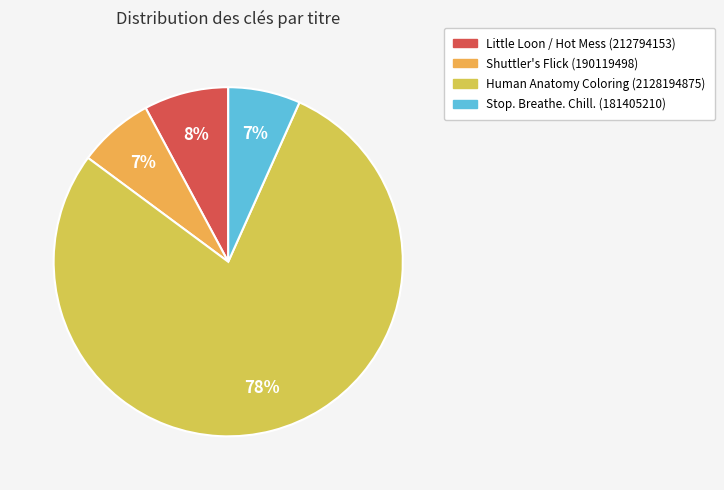

Which slice represents more than half of the pie?

Human Anatomy Coloring (2128194875)